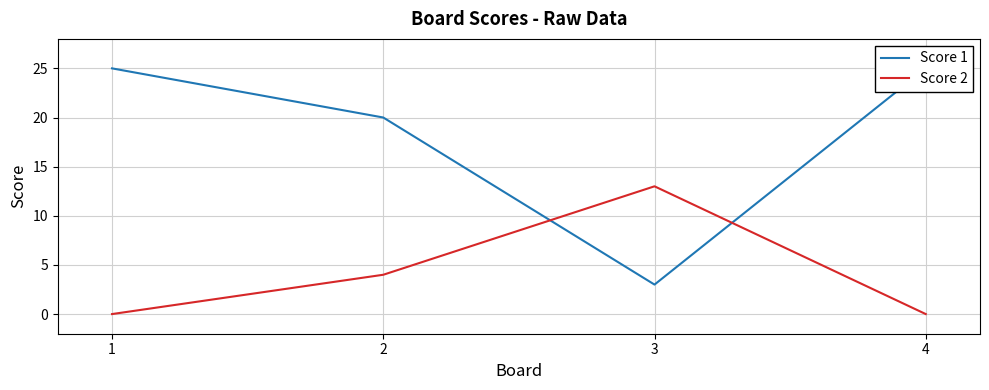

How many values in the Score 2 series exceed 4?

1